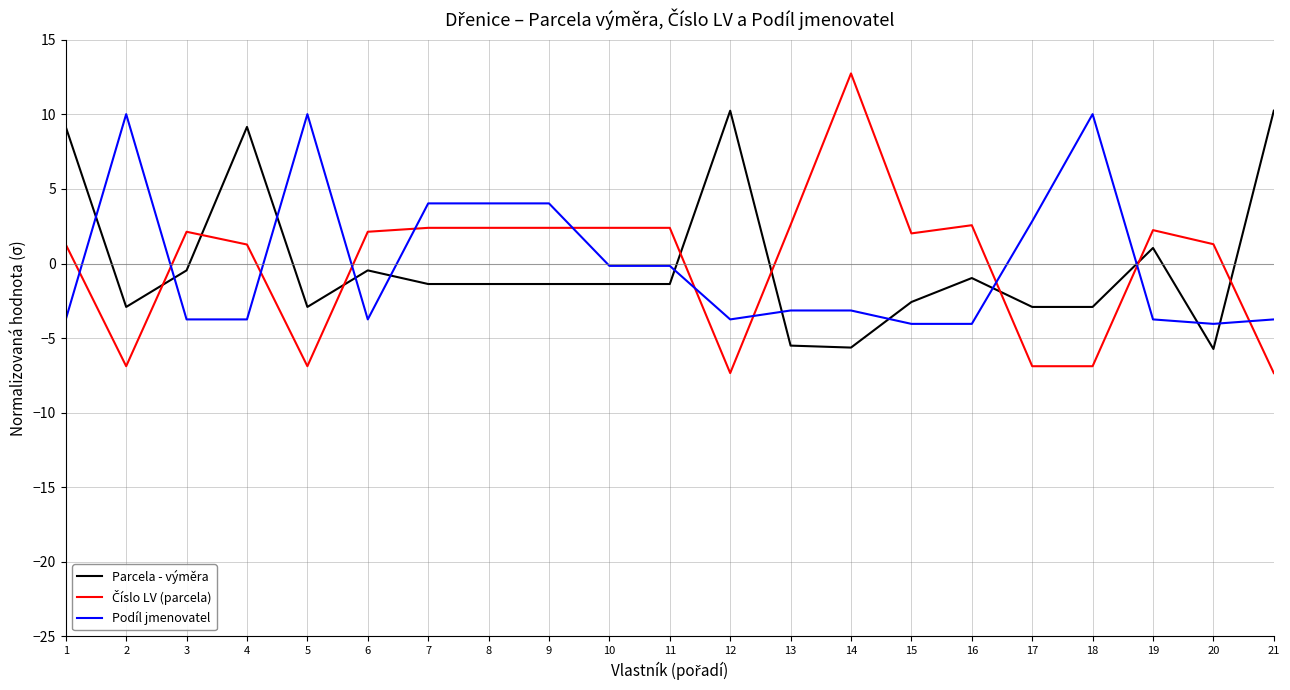

Does the chart have visible grid lines?

Yes